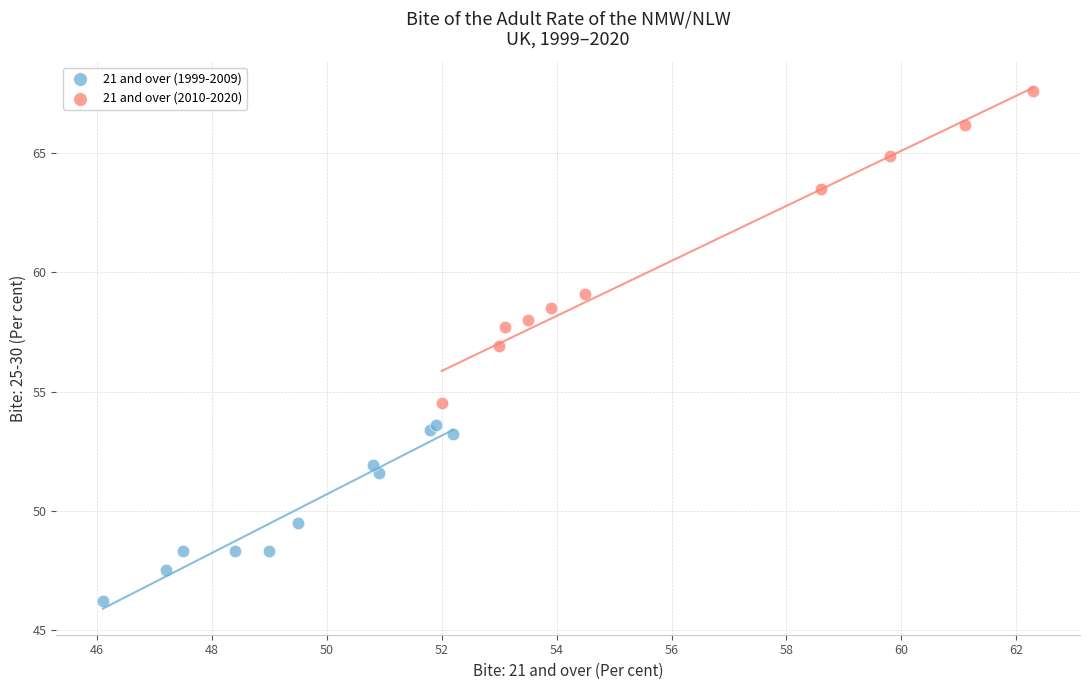

Which series has the largest Y range (max minus min)?

21 and over (2010-2020)